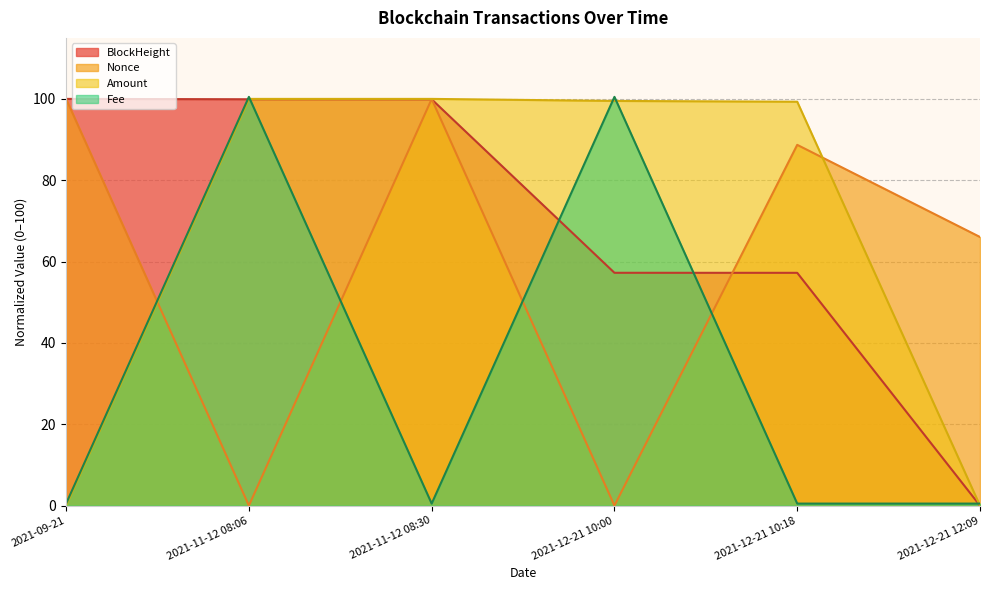

What is the total value across all series at 2021-11-12 08:30?

300.4